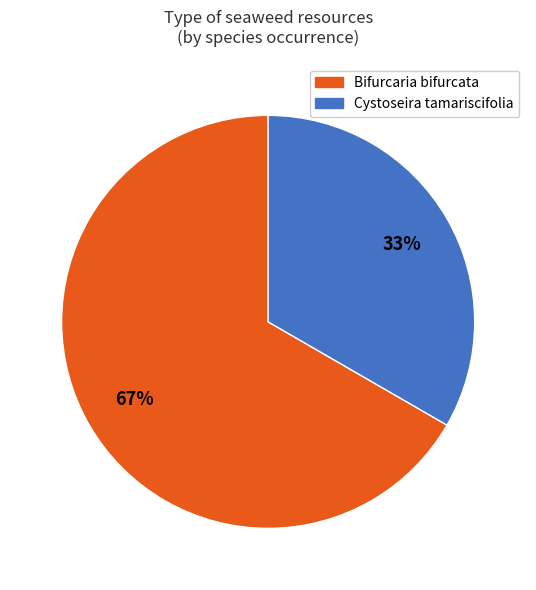

Is there a majority slice in this chart?

Yes